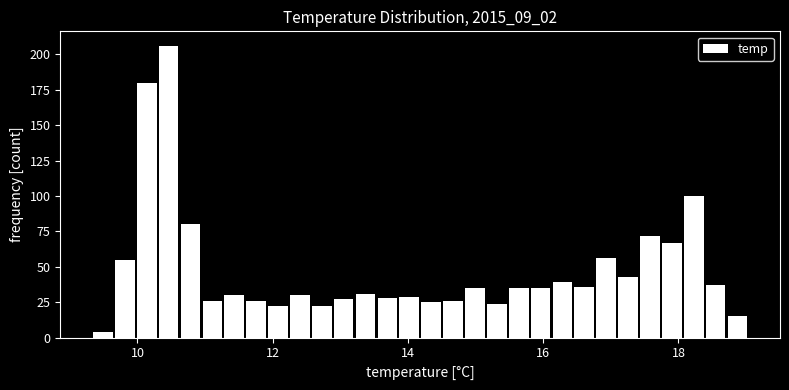

Read against the x-axis, roughly where is the centre of the tallest bar?

10.4